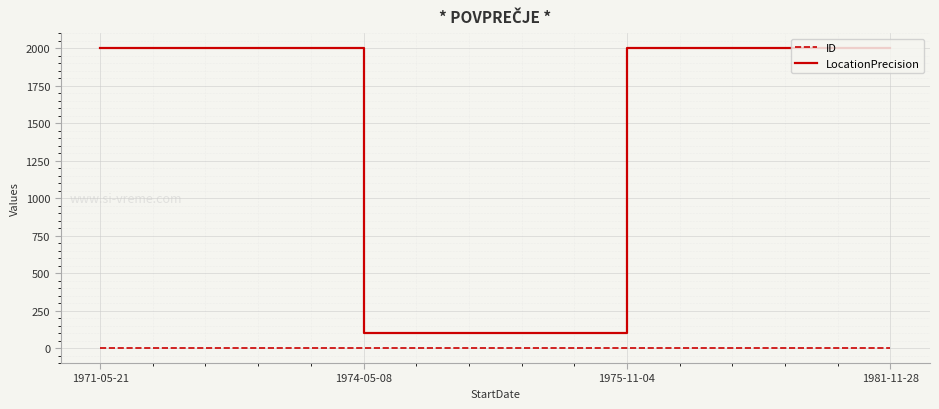

True or false: LocationPrecision and ID intersect in this chart.

False